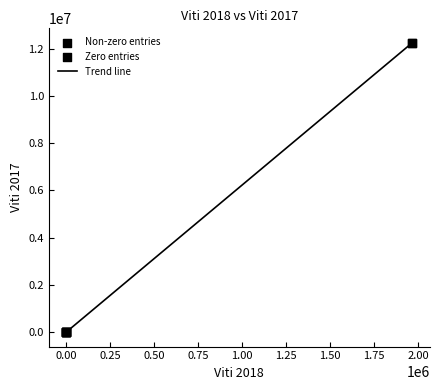

What is the maximum value shown in the chart?

12246105.3